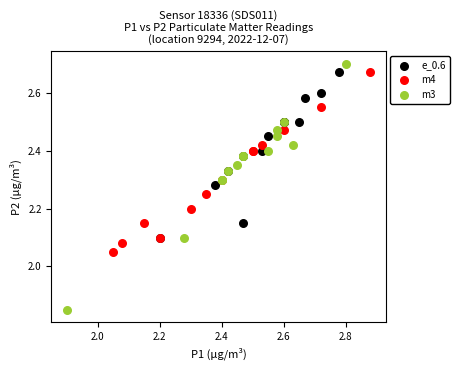

Which series contains the lowest Y value?

m3